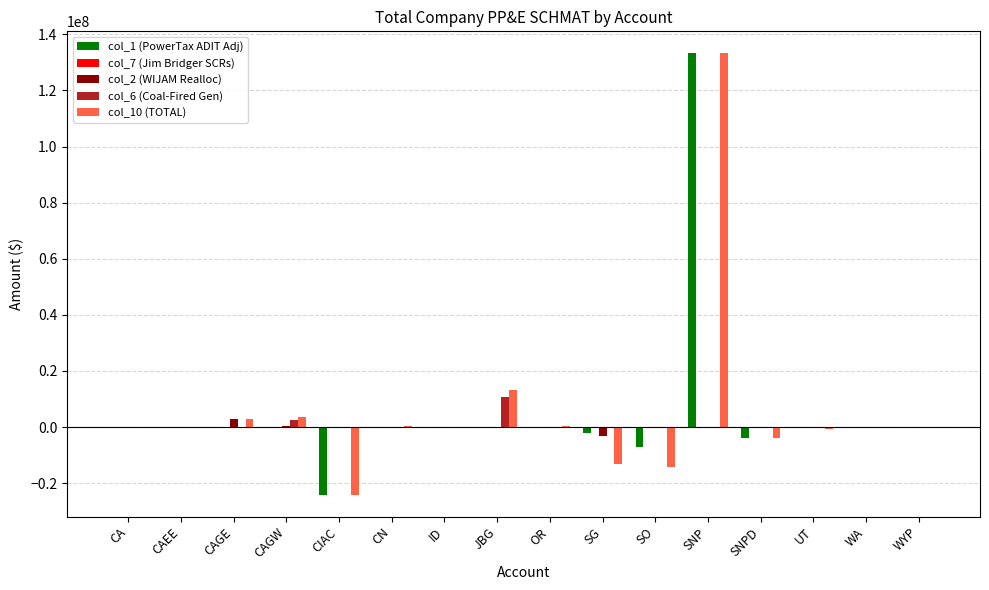

Which category has the highest value across all series?

SNP